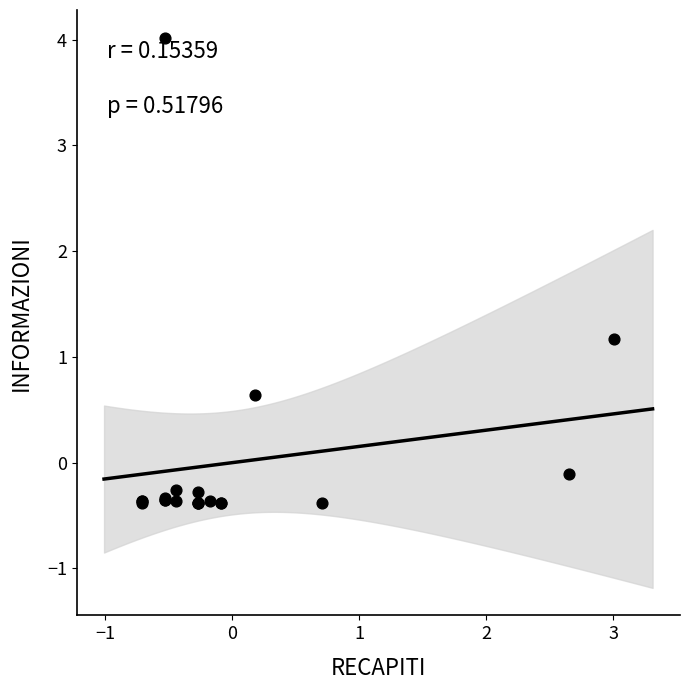

What Y value in the scatter plot is closest to 1?

1.2